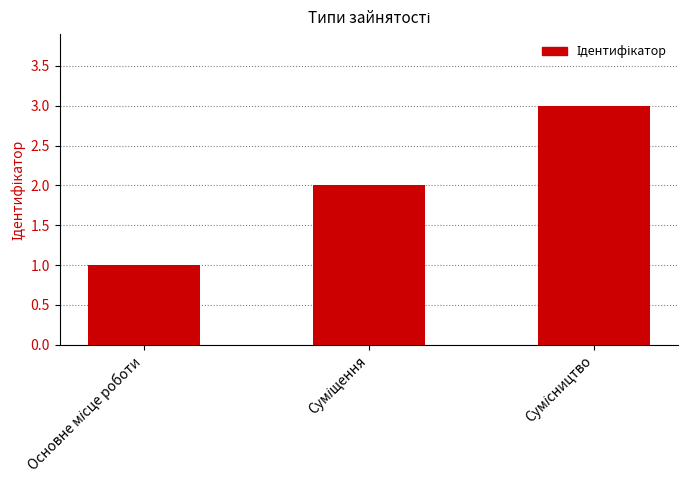

Reading left to right, list all the values displayed in this chart.

1	2	3